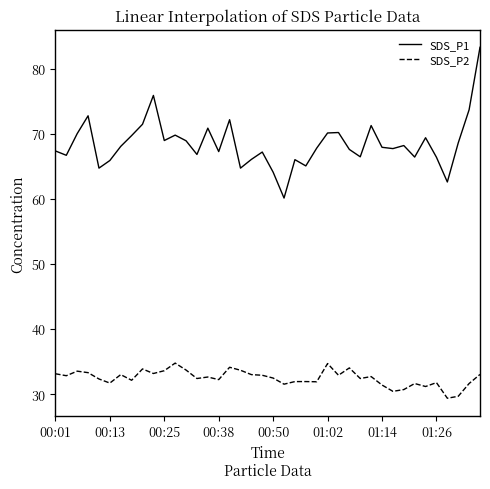

What is the maximum value shown in the chart?

83.3